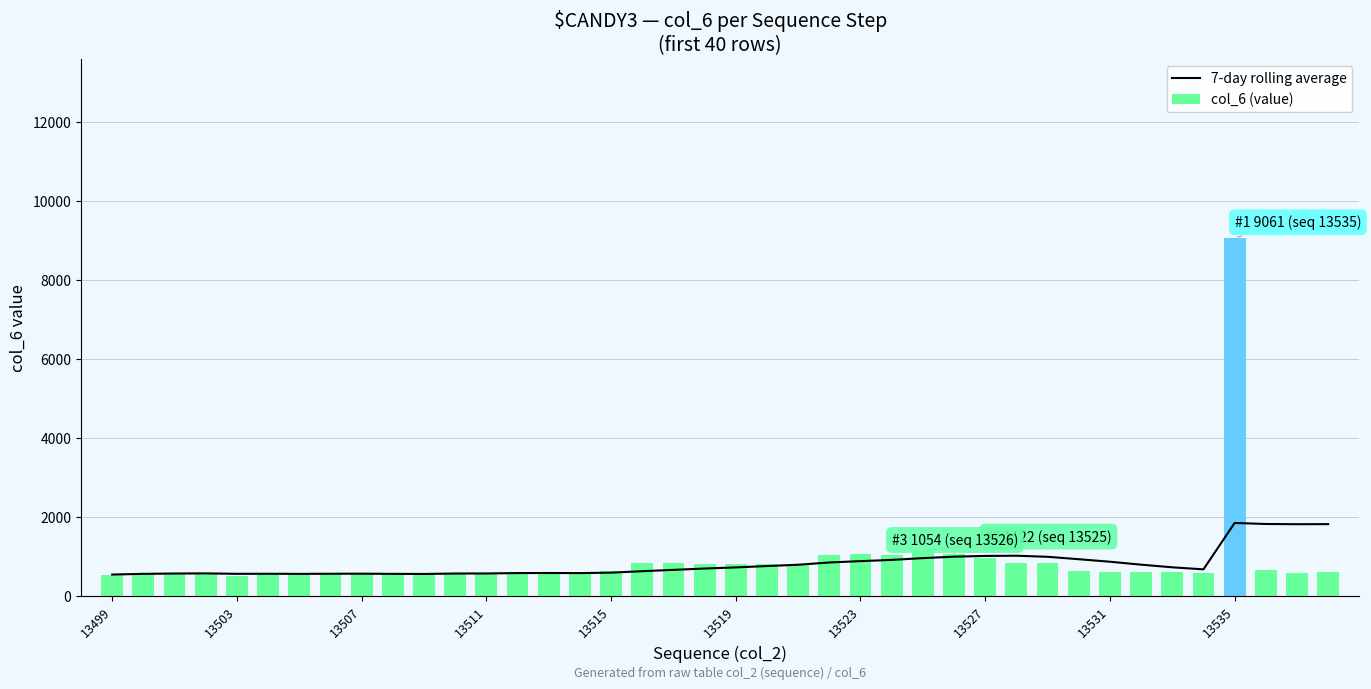

What is the greatest value displayed?

9061.0